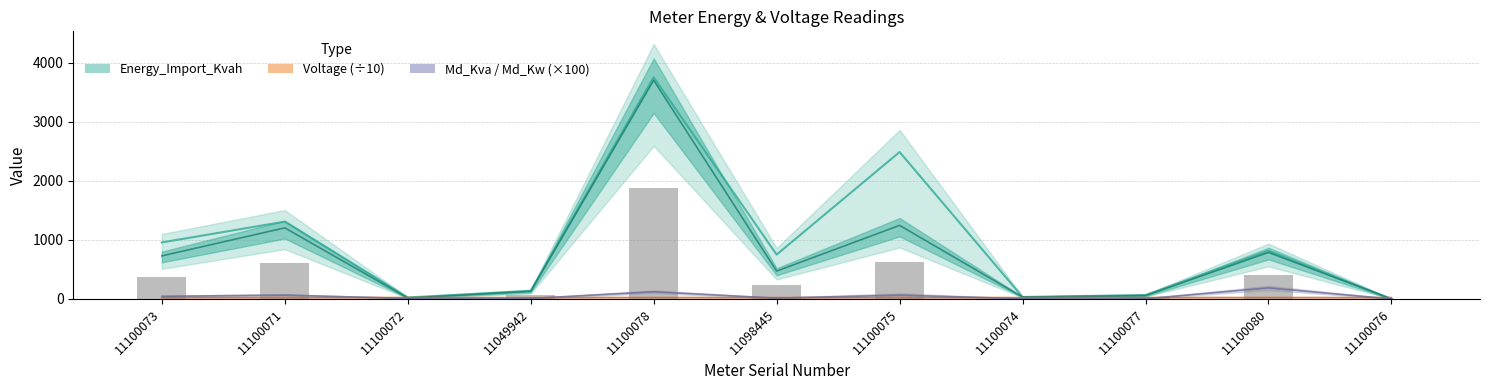

What is the sum of all Energy_Import_Kvah values?

10327.4